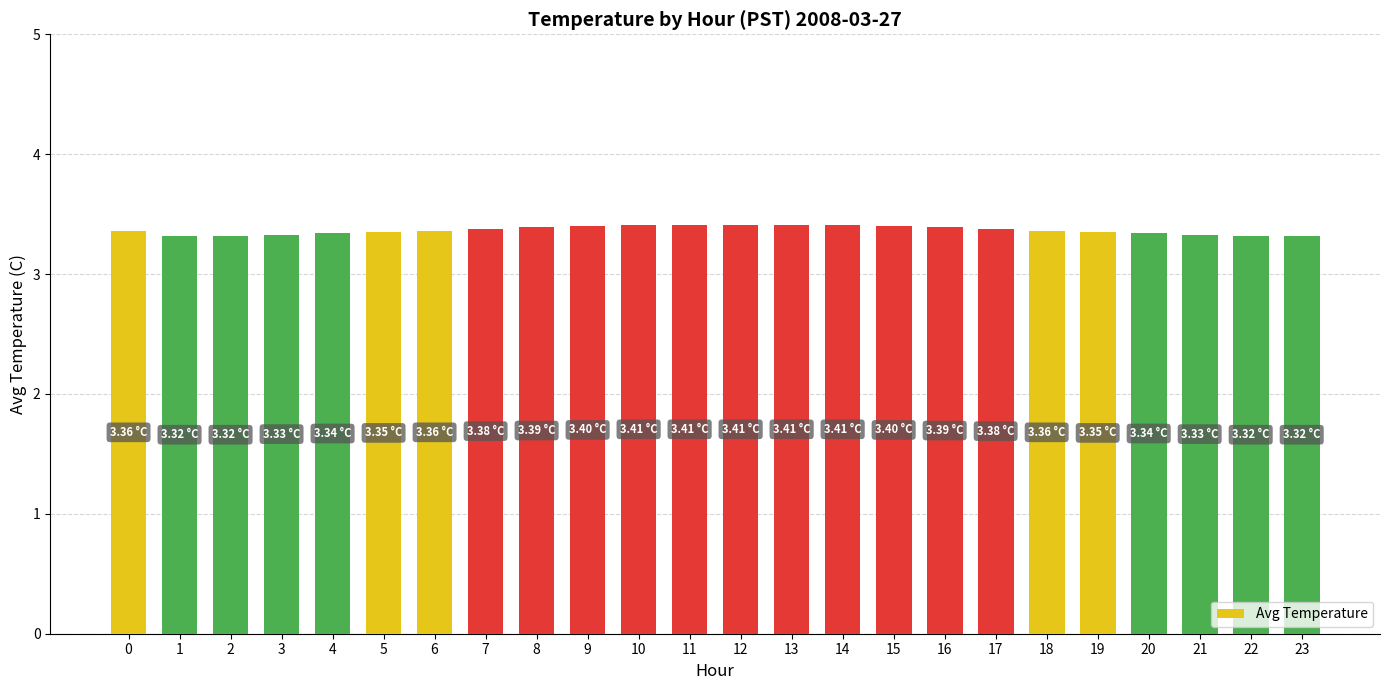

What is the difference between the second highest and second lowest values?

0.1